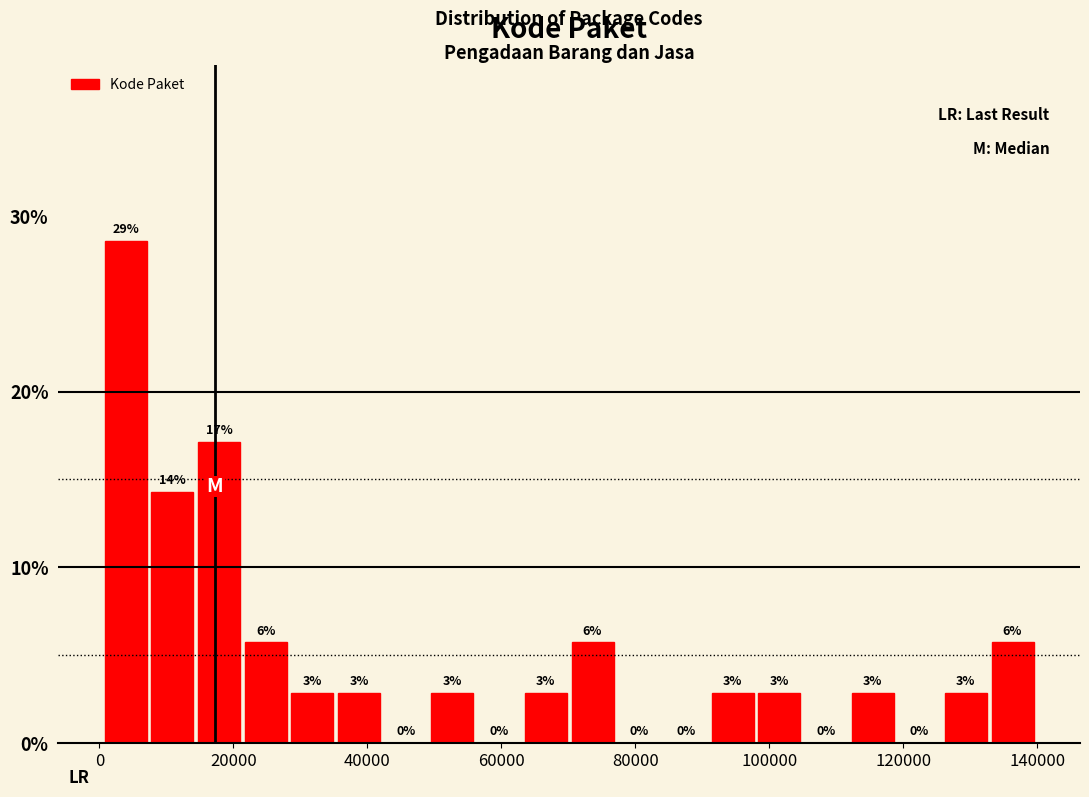

Read against the x-axis, roughly where is the centre of the tallest bar?

4000